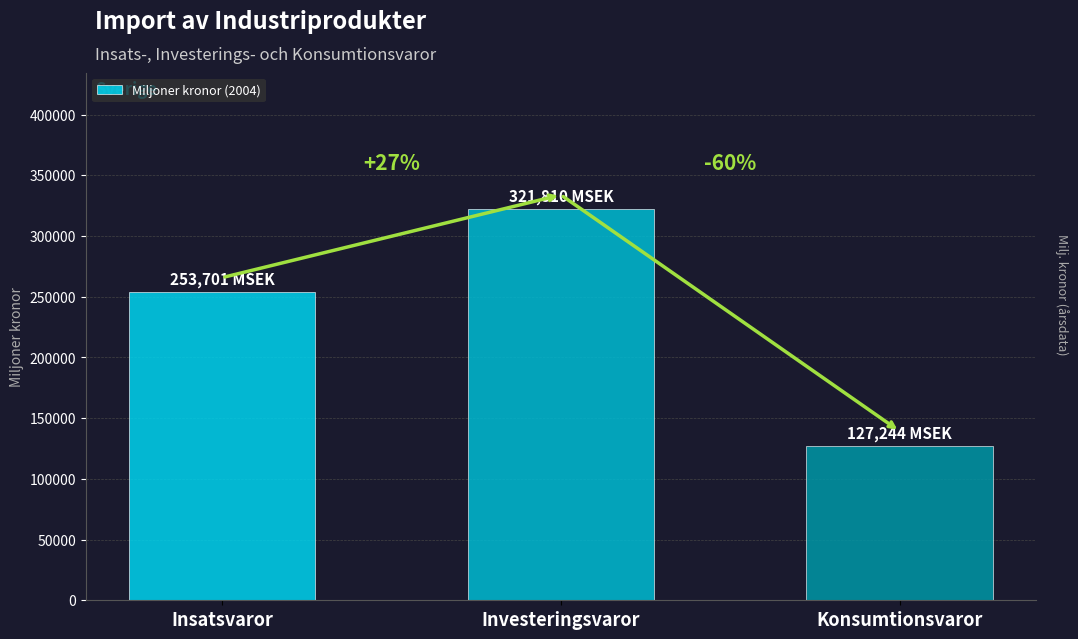

How many bars are there in total?

3